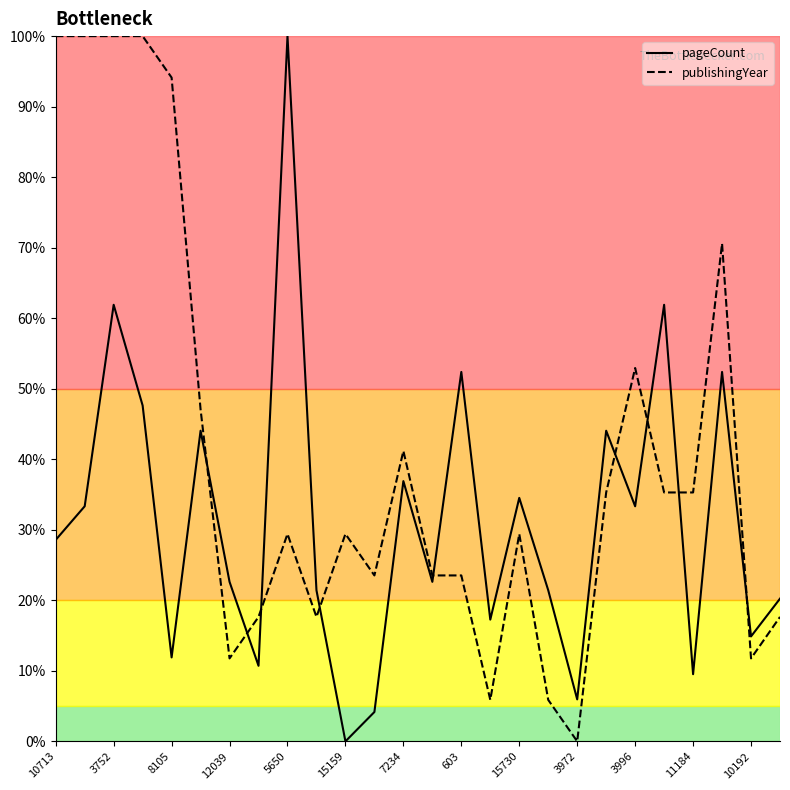

What is the average value of the pageCount series?

31.3